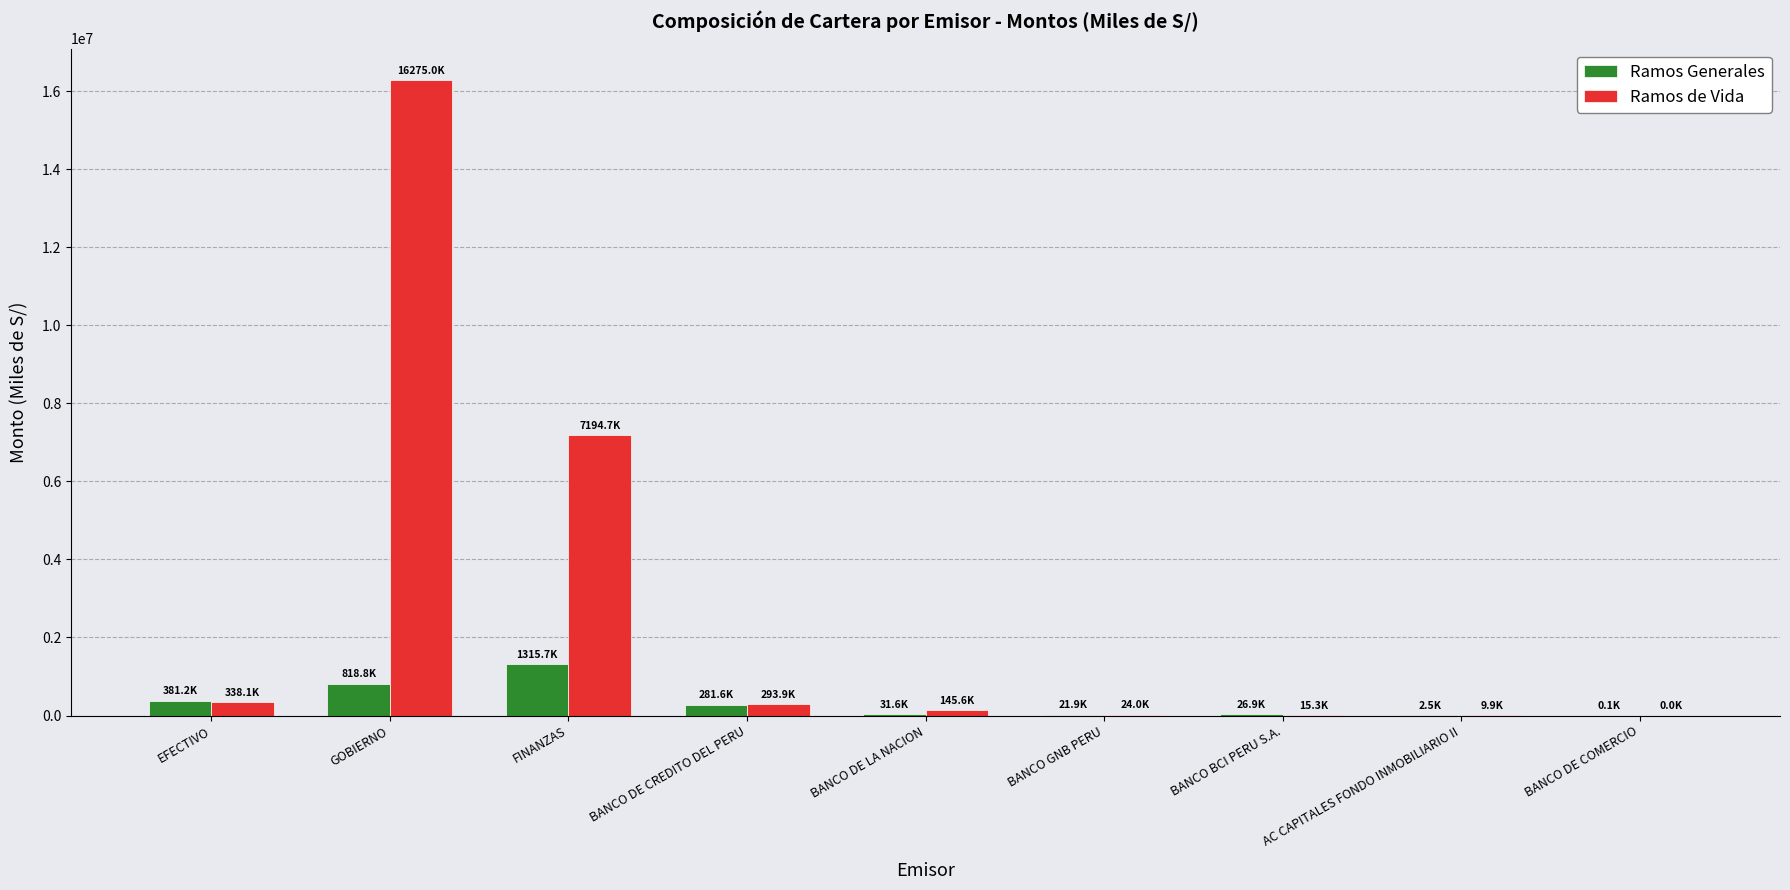

What is the sum of all Ramos Generales values?

2880226.4